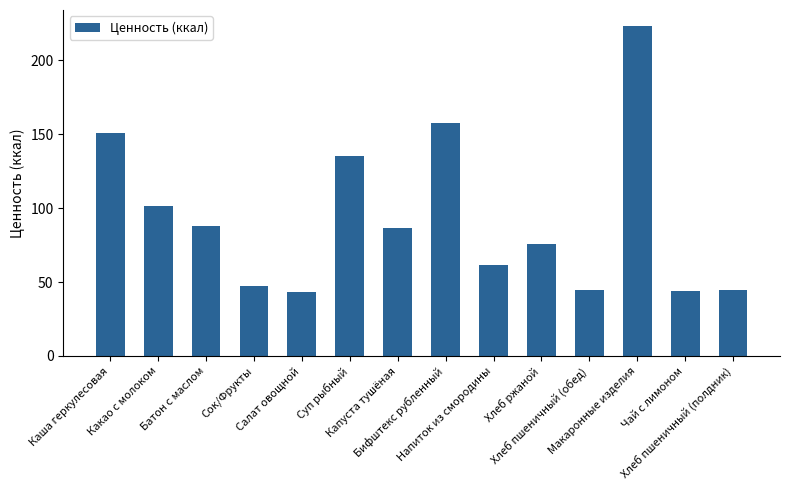

What is the change in value from Сок/Фрукты to Капуста тушёная?

+39.2